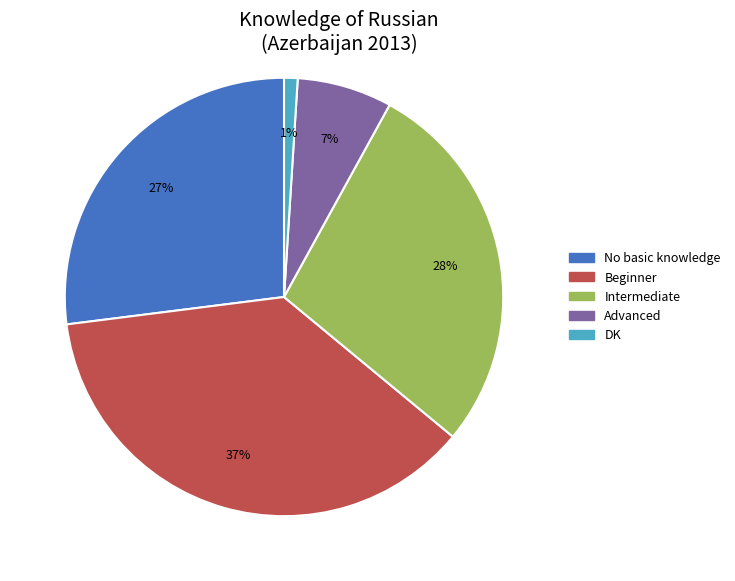

Count the number of slices in the pie.

5